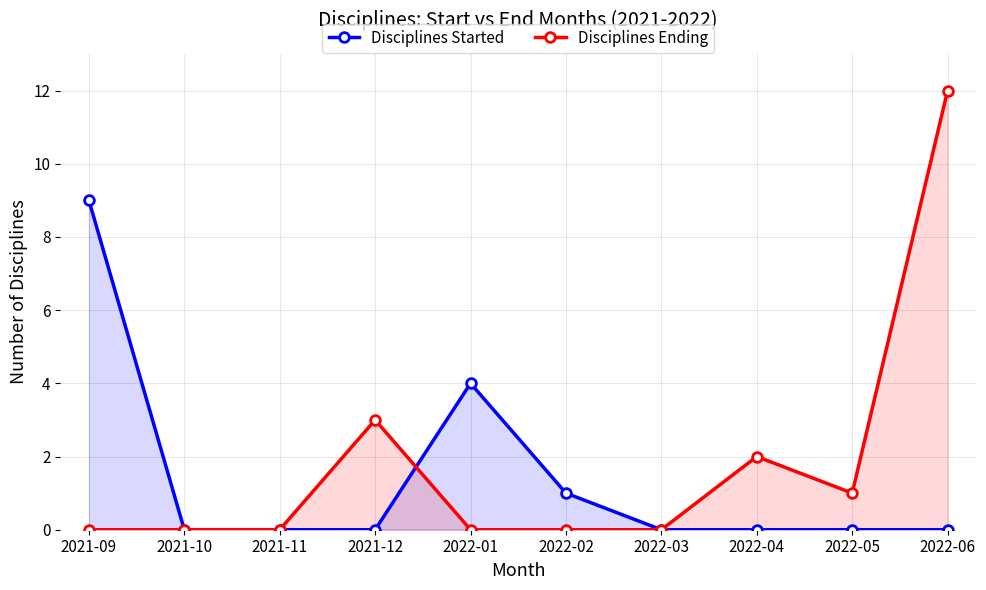

What is the sum of the Disciplines Ending values at 2022-04 and 2022-01?

2